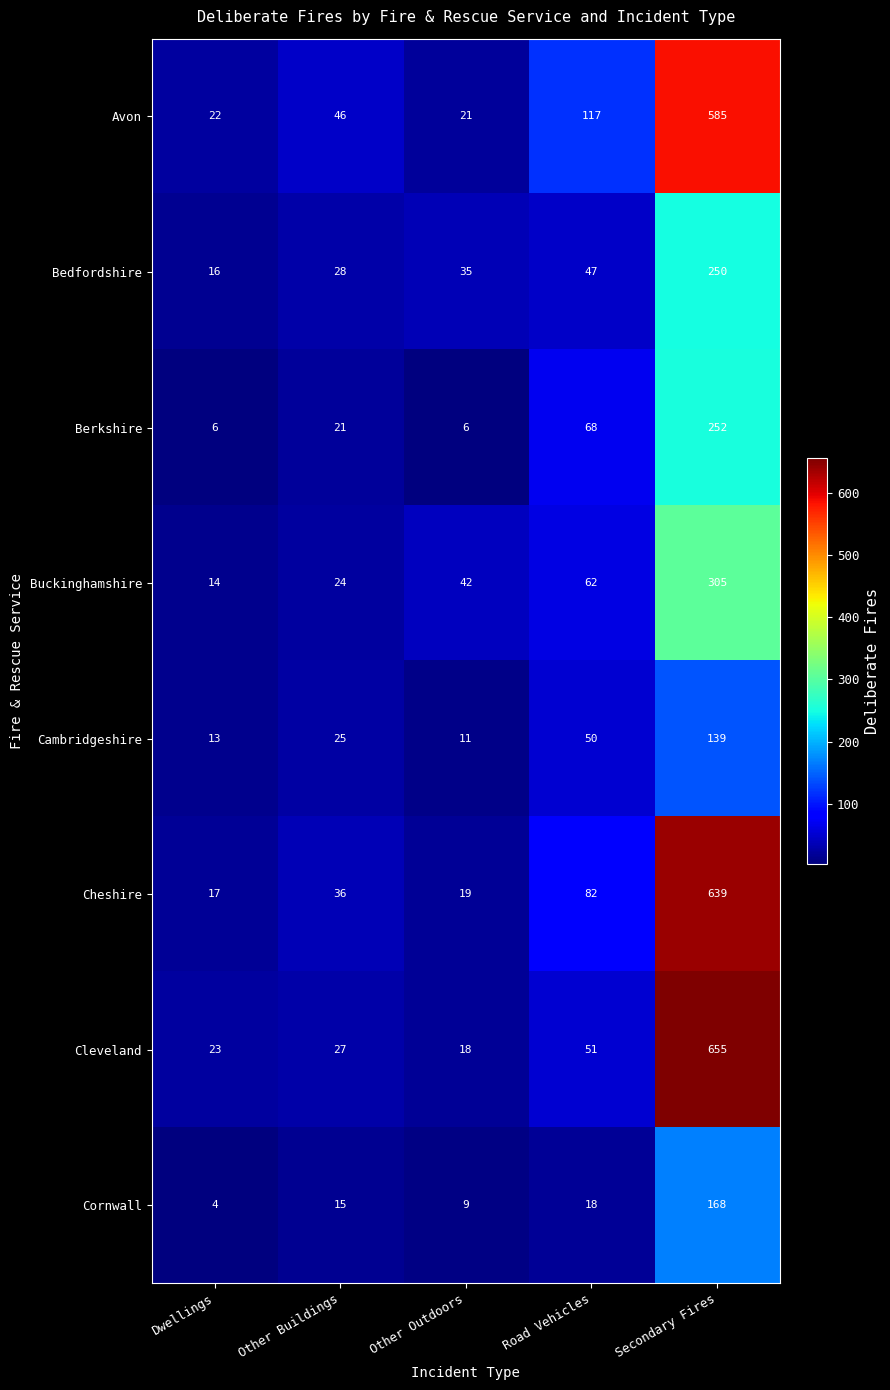

What is the maximum value shown in the chart?

655